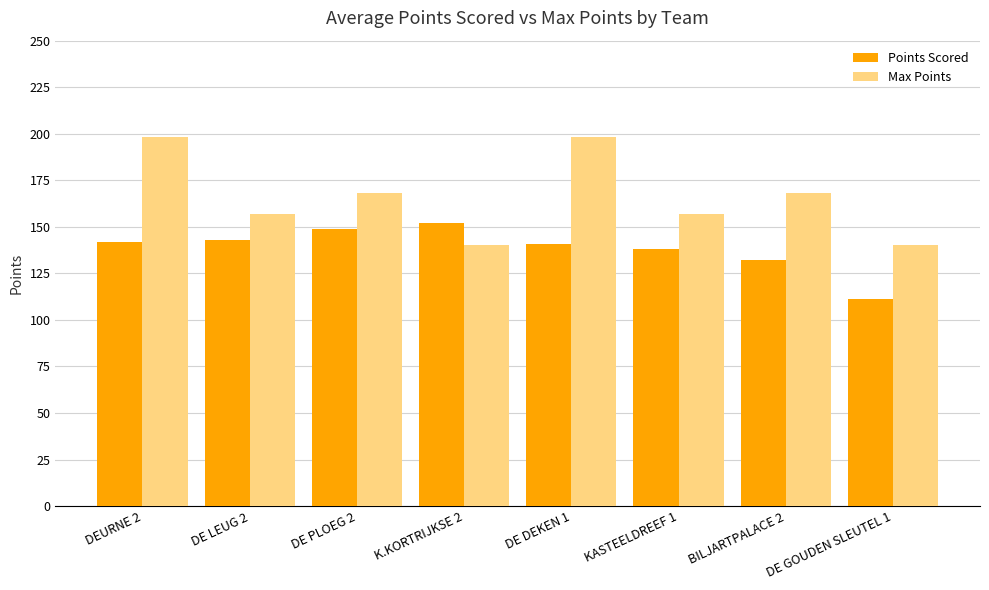

What are all the series names shown in the legend?

Points Scored, Max Points